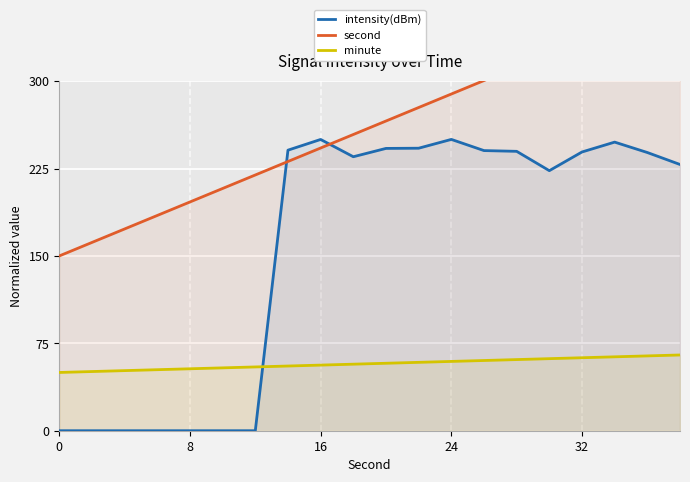

How many series are shown in this chart?

3